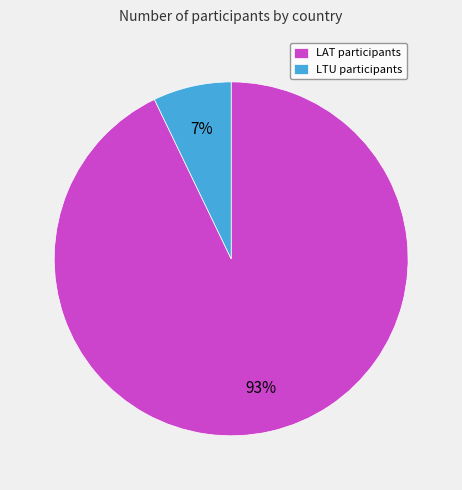

Is there a majority slice in this chart?

Yes